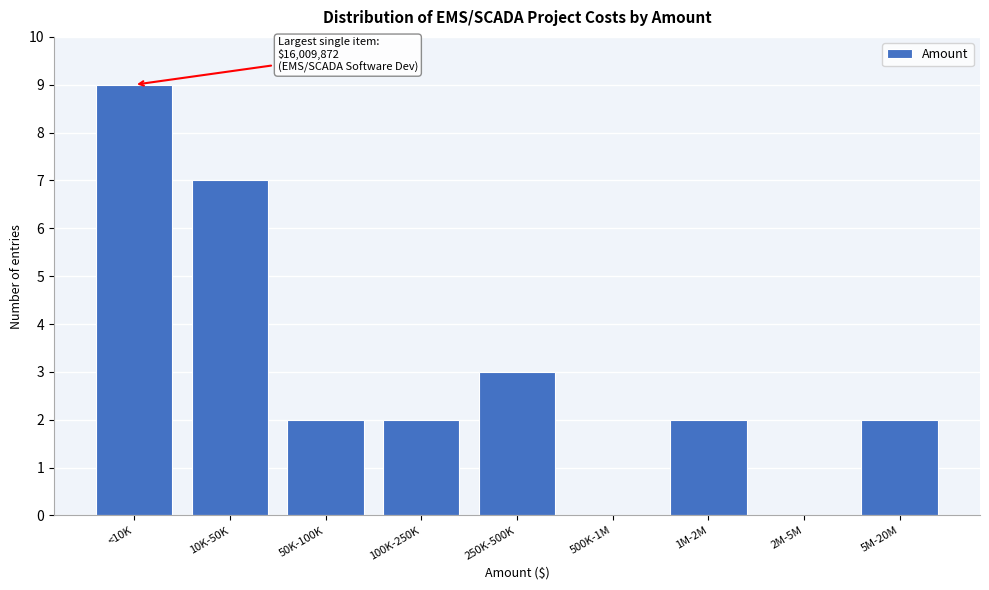

Reading left to right, list all the values displayed in this chart.

<10K=9	10K-50K=7	50K-100K=2	100K-250K=2	250K-500K=3	500K-1M=0	1M-2M=2	2M-5M=0	5M-20M=2